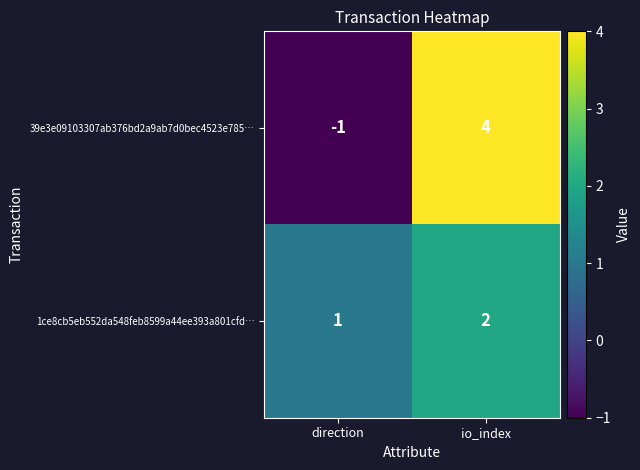

What is the spread (max minus min) of values at io_index?

2